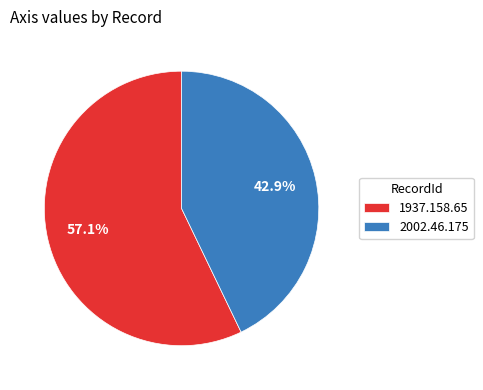

To the nearest percent, what is the combined percentage of 2002.46.175 and 1937.158.65?

100%